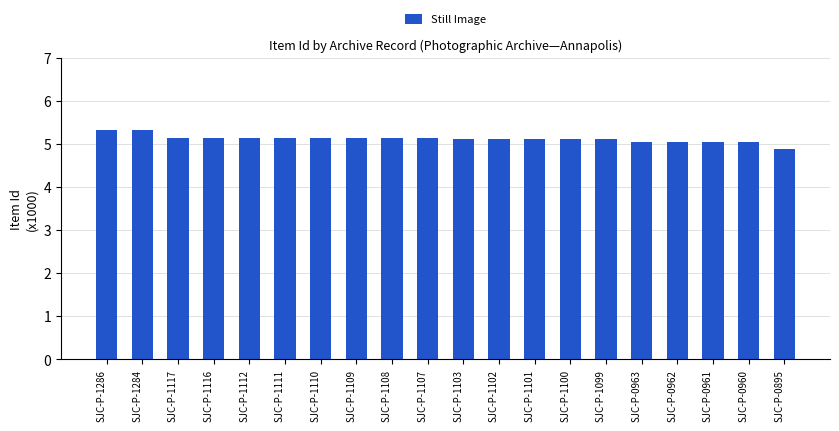

How many values are below 5?

1